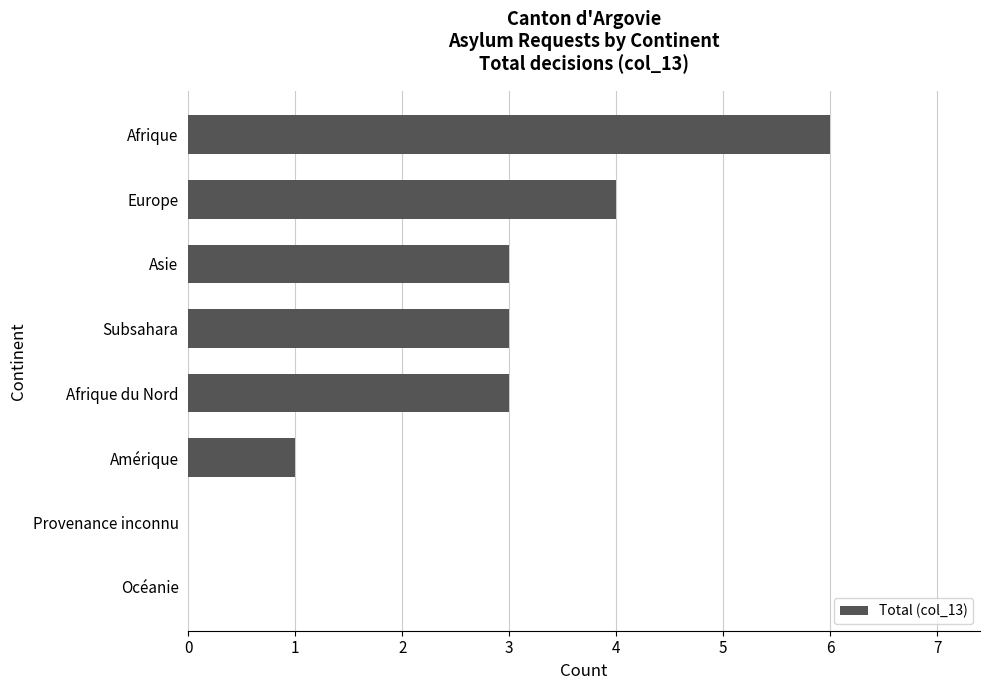

Reading bottom to top, what are all the values shown in this chart?

Océanie=0	Provenance inconnu=0	Amérique=1	Afrique du Nord=3	Subsahara=3	Asie=3	Europe=4	Afrique=6